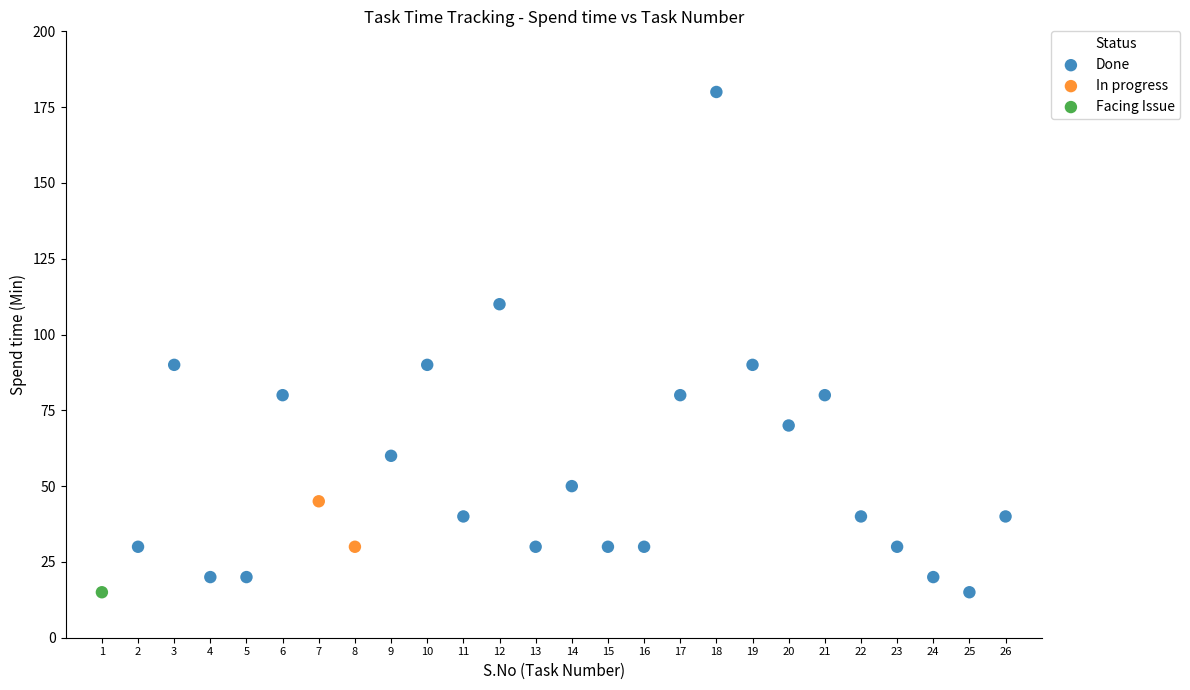

What are all the series names shown in the legend?

Done, In progress, Facing Issue